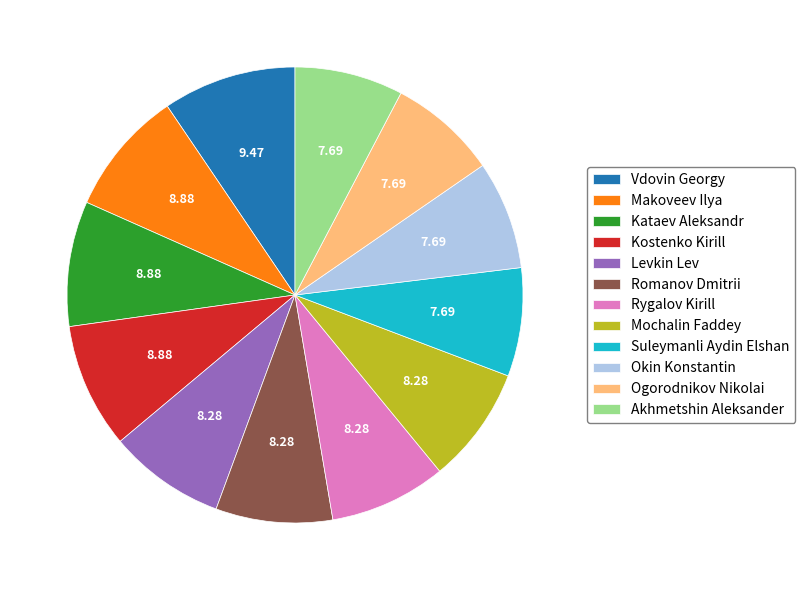

Count the number of slices in the pie.

12